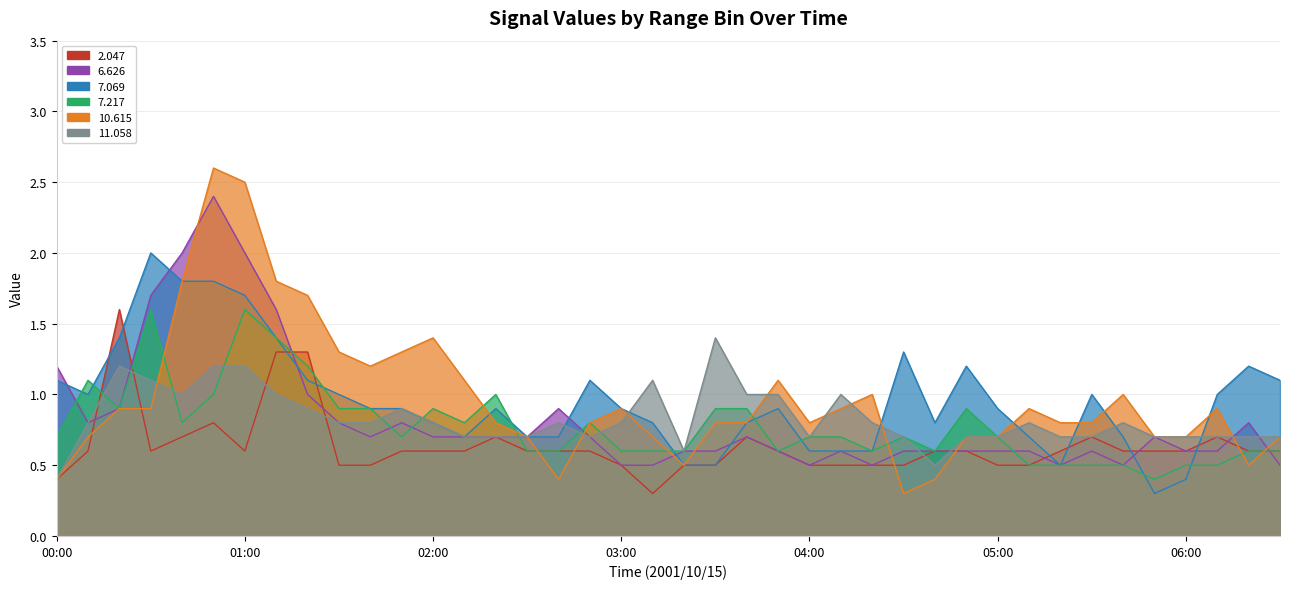

What is the approximate value of 7.069 at 04:10?

0.6